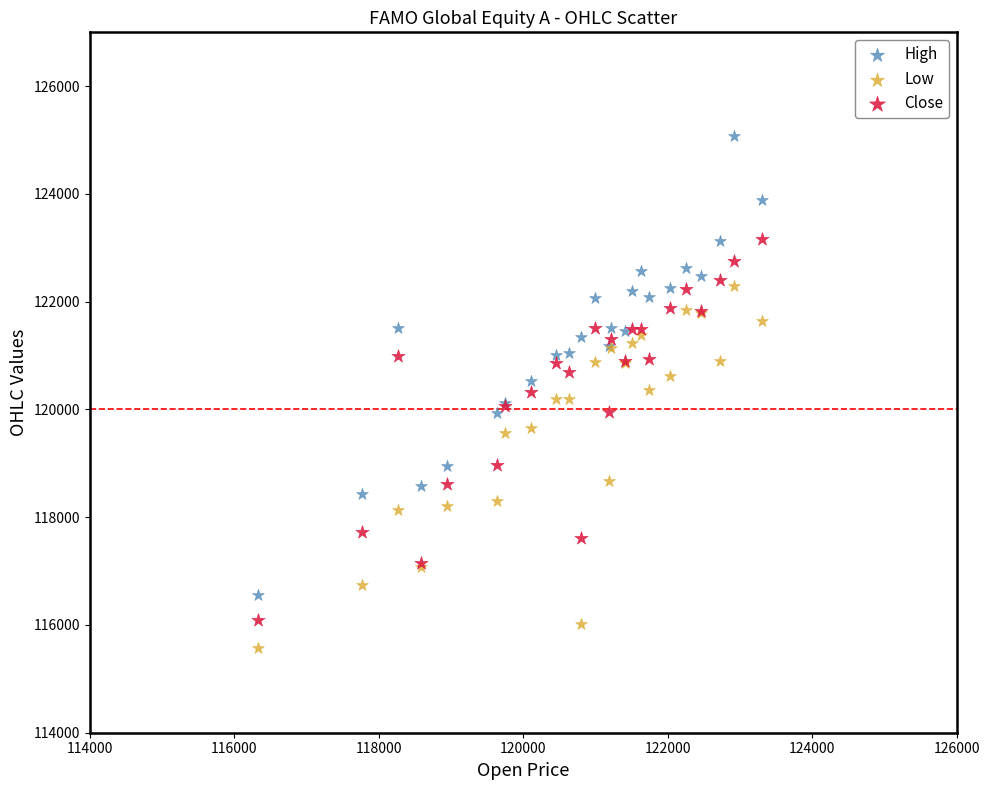

Which series contains the lowest Y value?

Low